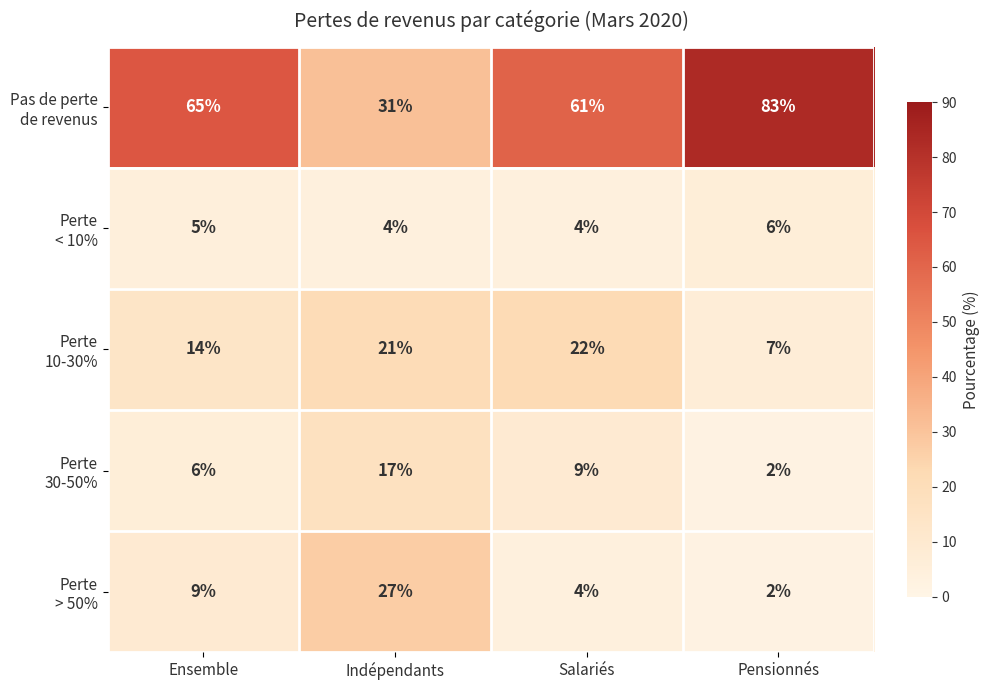

What is the difference between the highest and lowest values at Salariés?

57